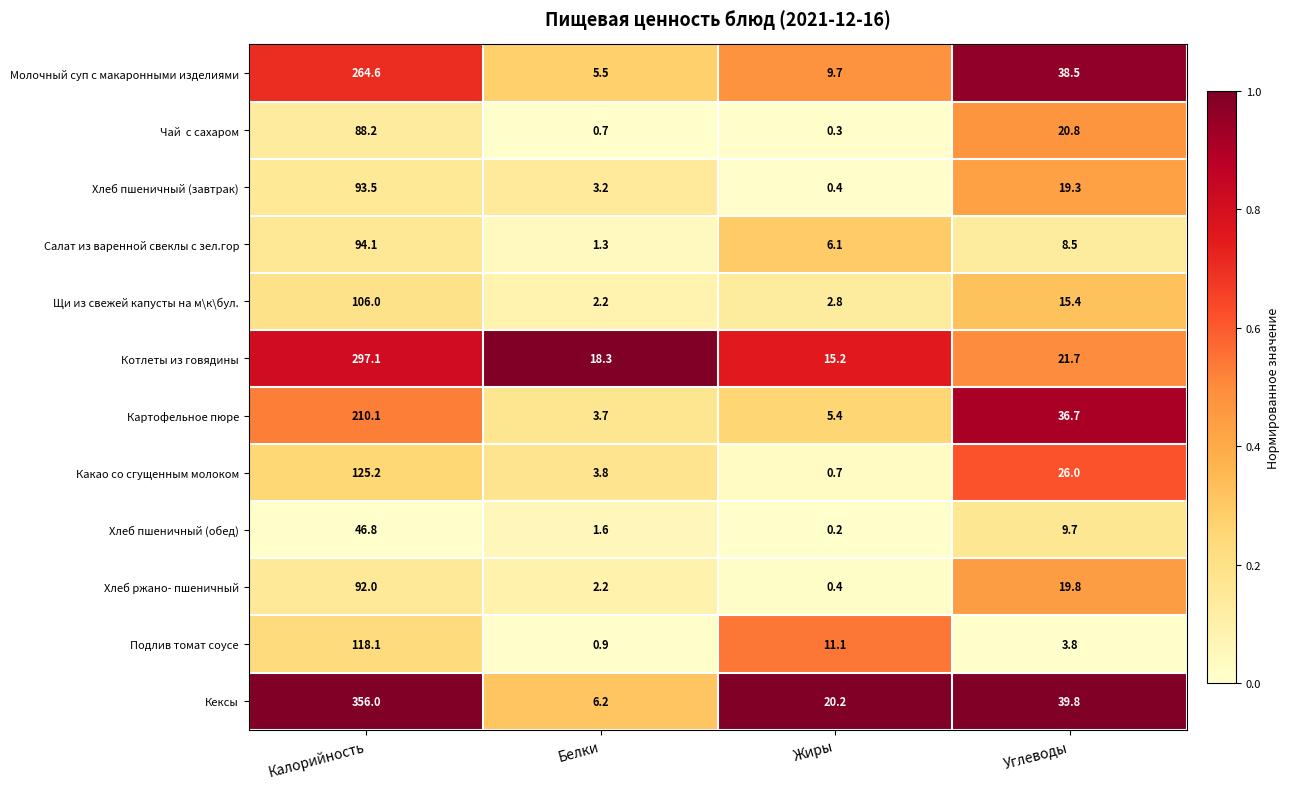

The Молочный суп с макаронными изделиями series shows 5.5 at Белки. True or false?

True